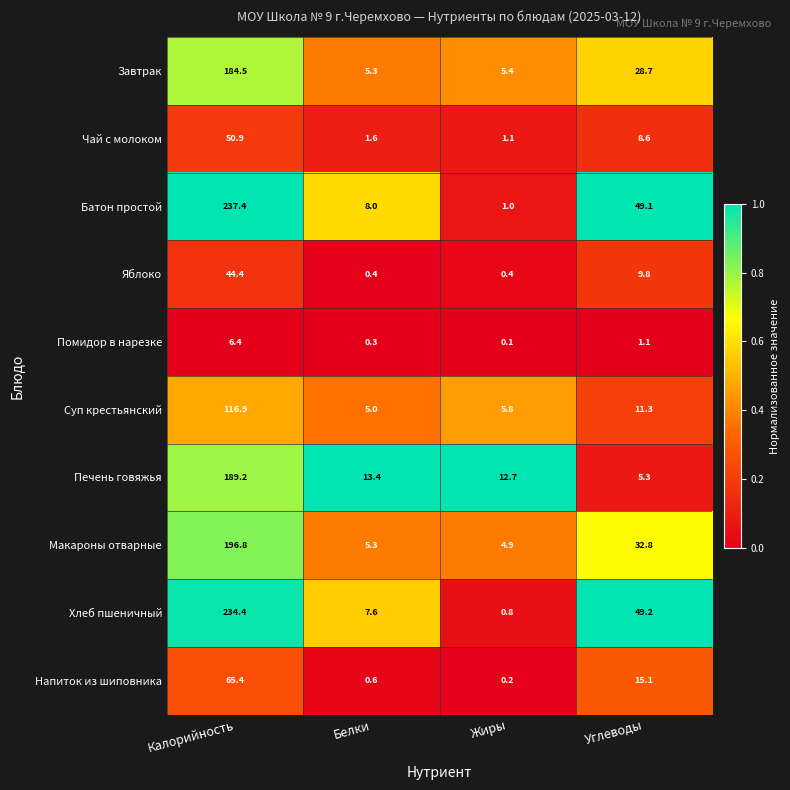

How many series are shown in this chart?

10